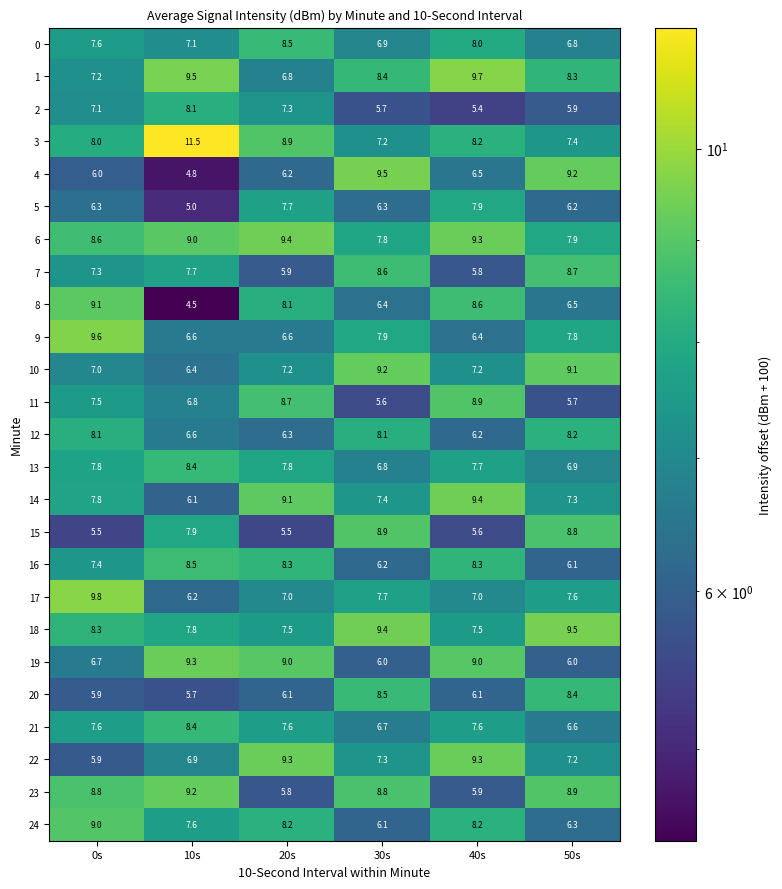

What is the sum of the 6 values at 50s and 30s?

15.7